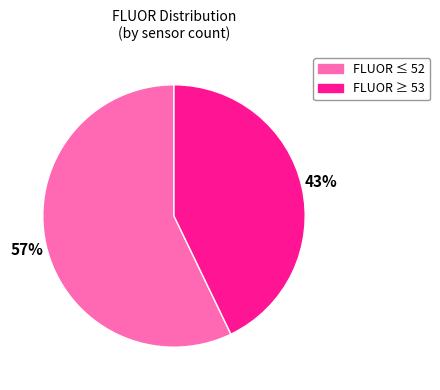

Does any single category account for the majority?

Yes